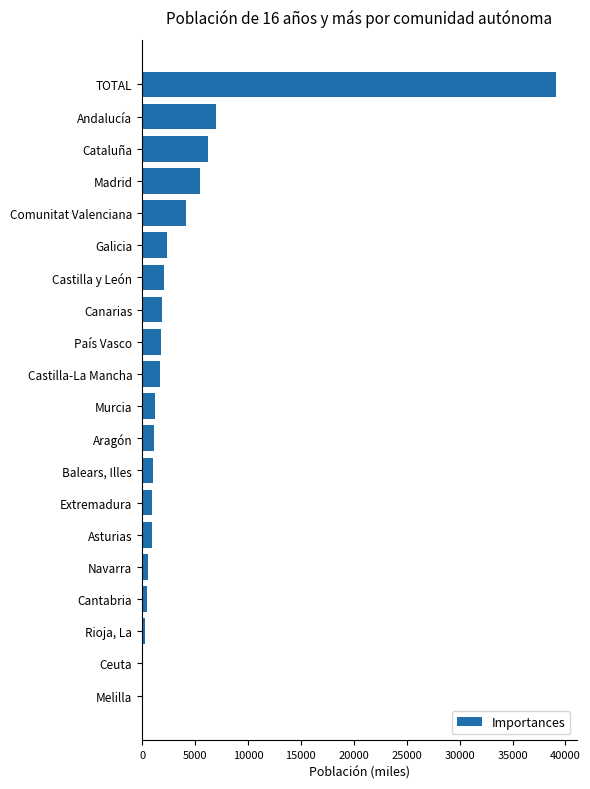

Which category has the highest value across all series?

TOTAL